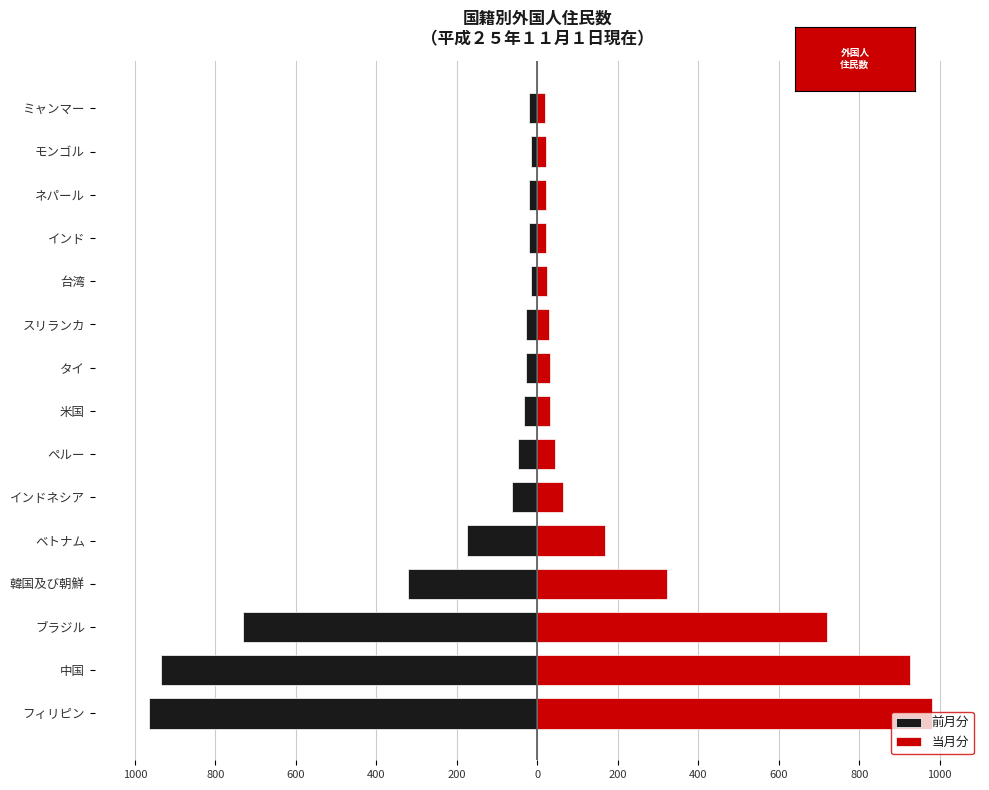

How many data points in 当月分 are above 31?

7